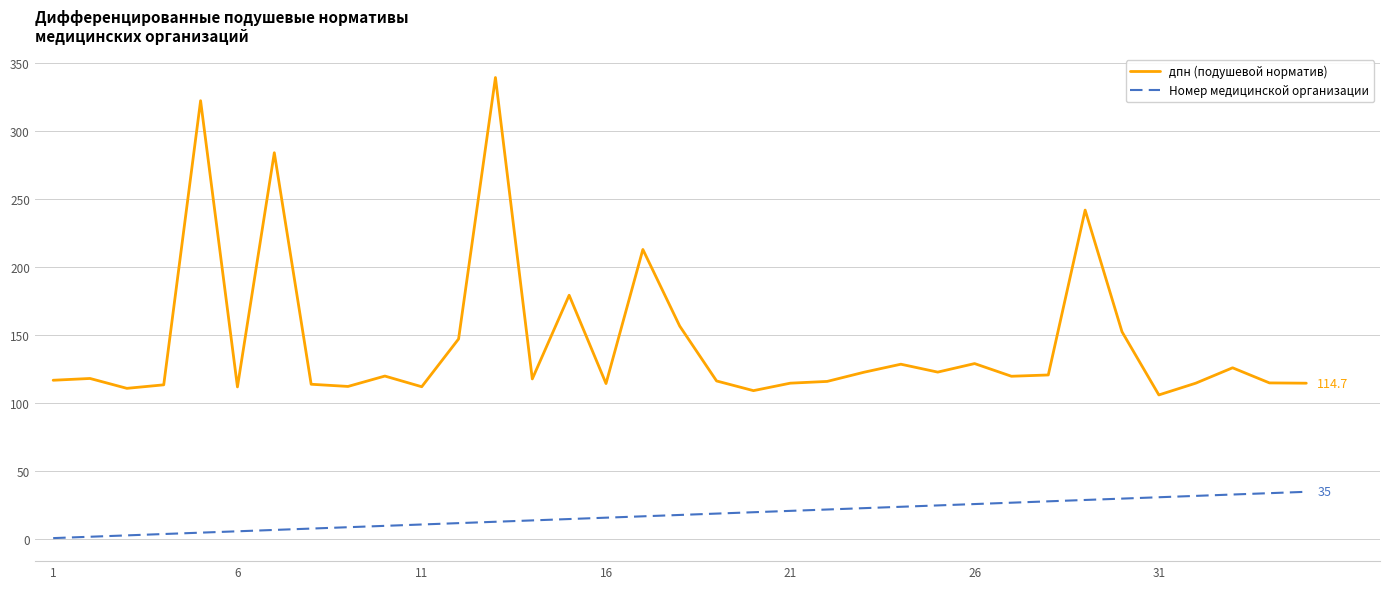

List the series in order of their peak value, lowest first.

Номер медицинской организации, дпн (подушевой норматив)